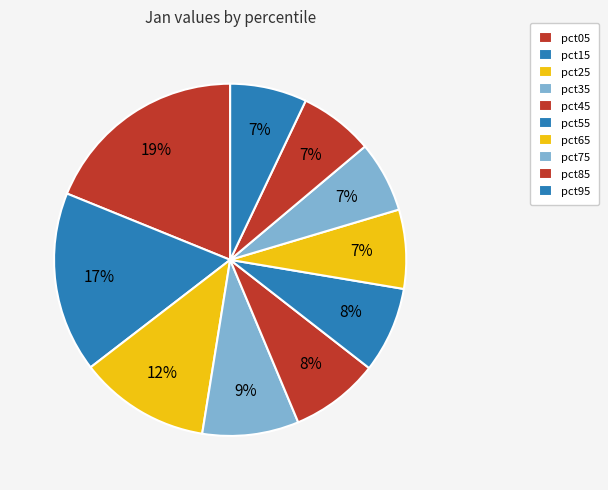

Count the number of slices in the pie.

10